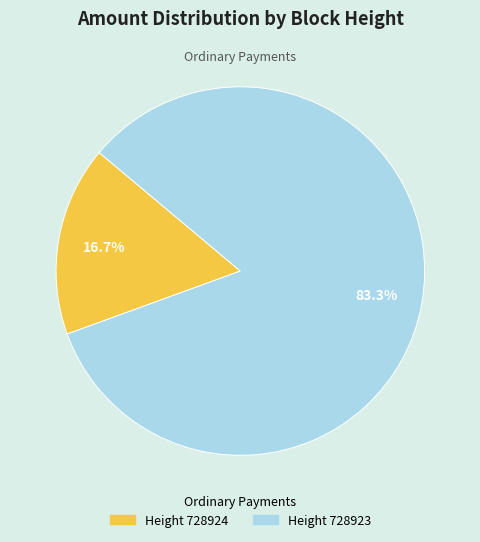

Is there a majority slice in this chart?

Yes